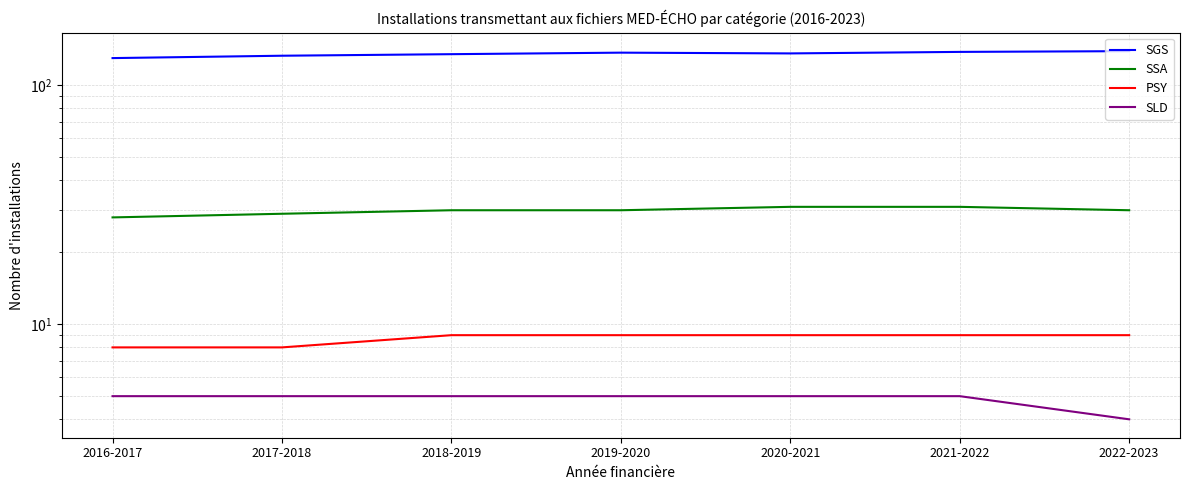

True or false: SLD has a value of 7 at 2021-2022.

False